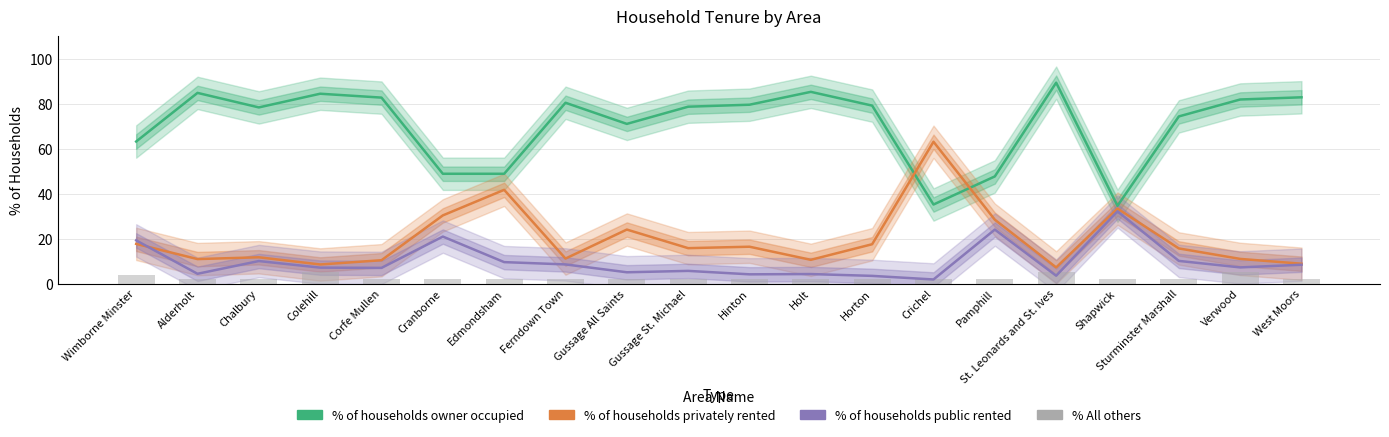

What is the label of the 12th bar from the left?

Holt